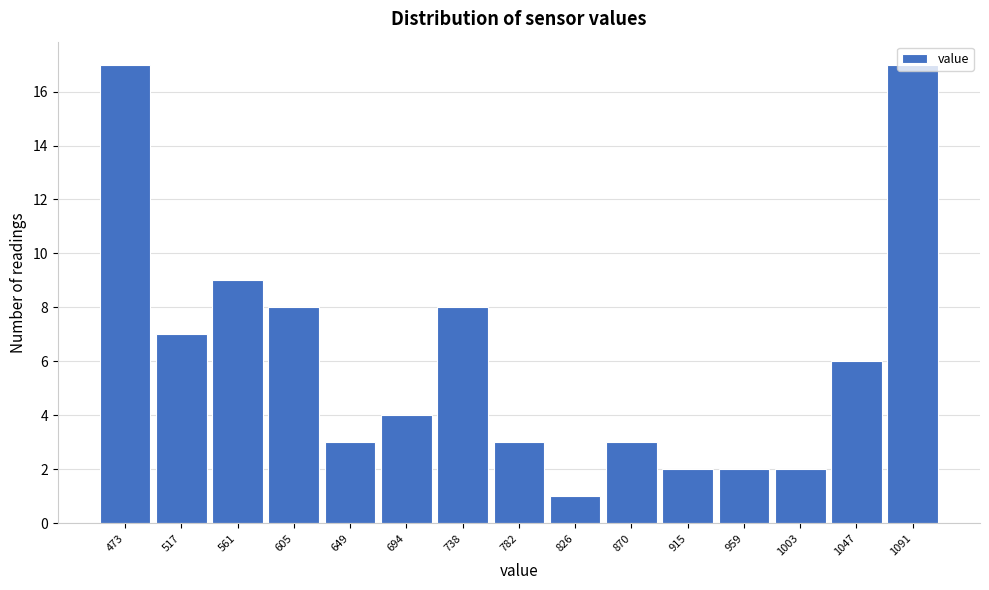

What is the maximum value shown in the chart?

17